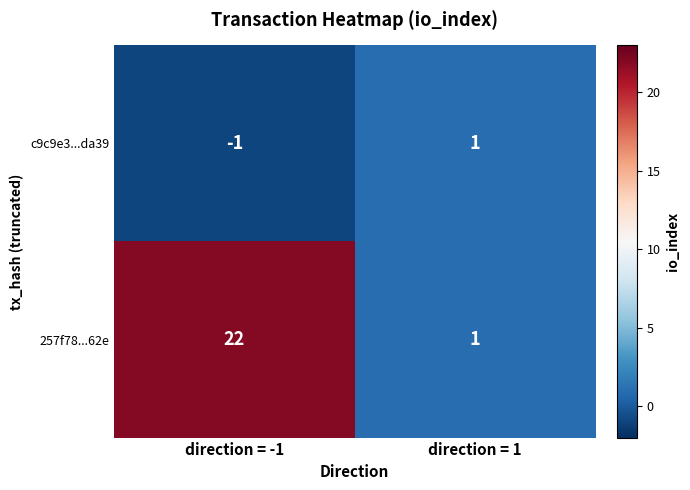

At direction = -1, list the series in order from largest to smallest.

257f78...62e, c9c9e3...da39